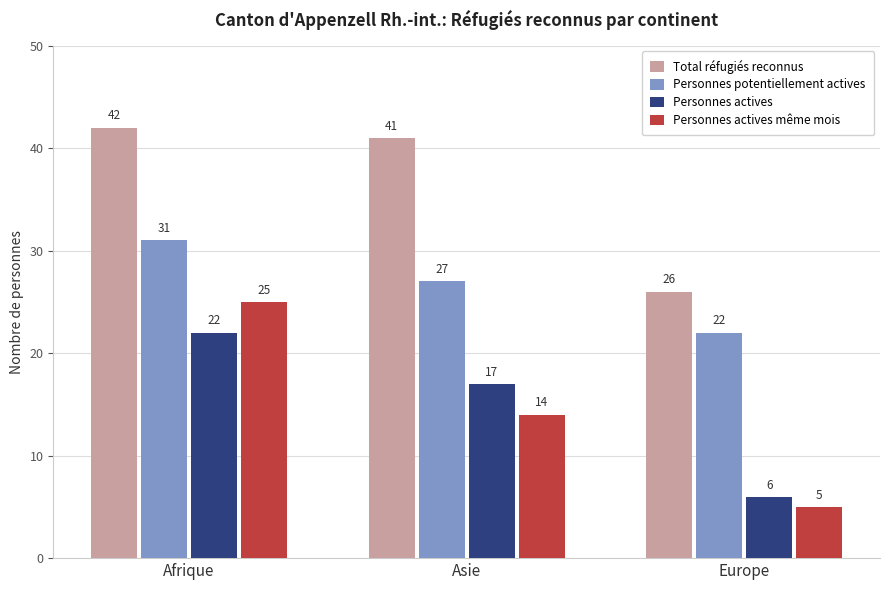

Reading left to right, list all the values displayed in this chart.

Total réfugiés reconnus: Afrique=42	Asie=41	Europe=26
Personnes potentiellement actives: Afrique=31	Asie=27	Europe=22
Personnes actives: Afrique=22	Asie=17	Europe=6
Personnes actives même mois: Afrique=25	Asie=14	Europe=5